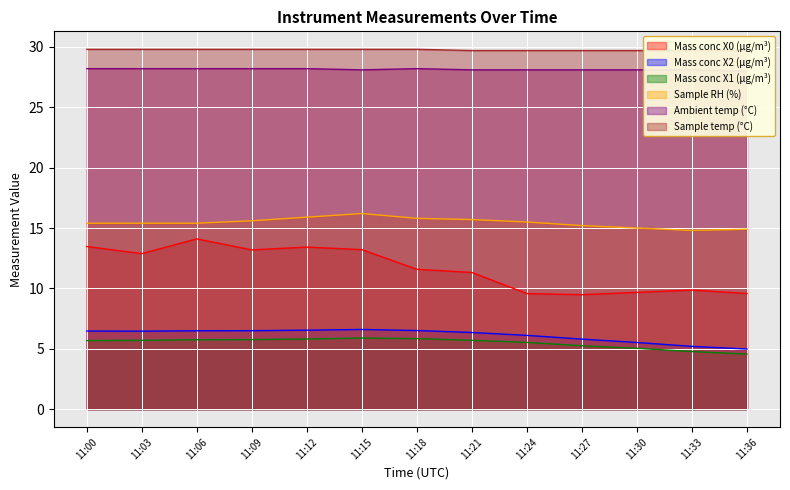

What is the minimum value shown in the chart?

4.6